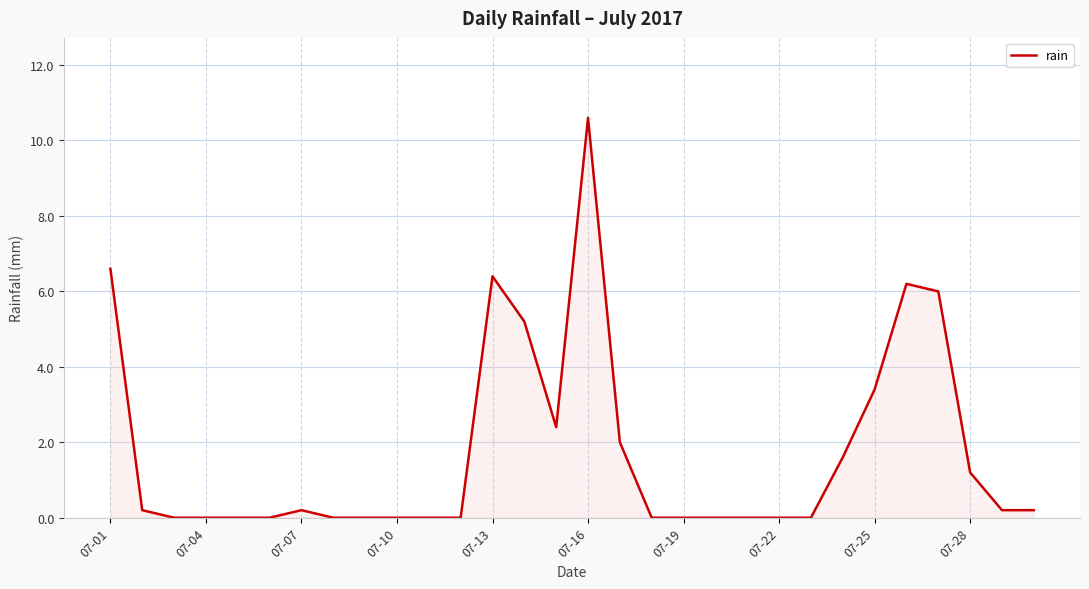

What is the maximum value shown in the chart?

10.6